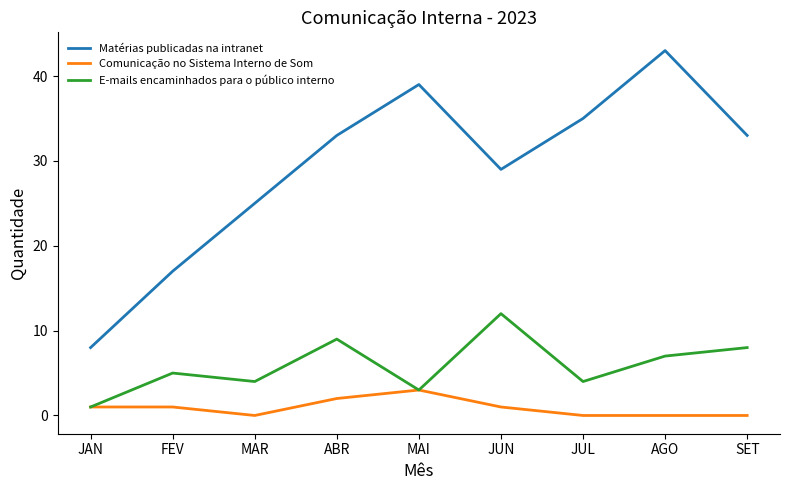

What position from the right is ABR?

6